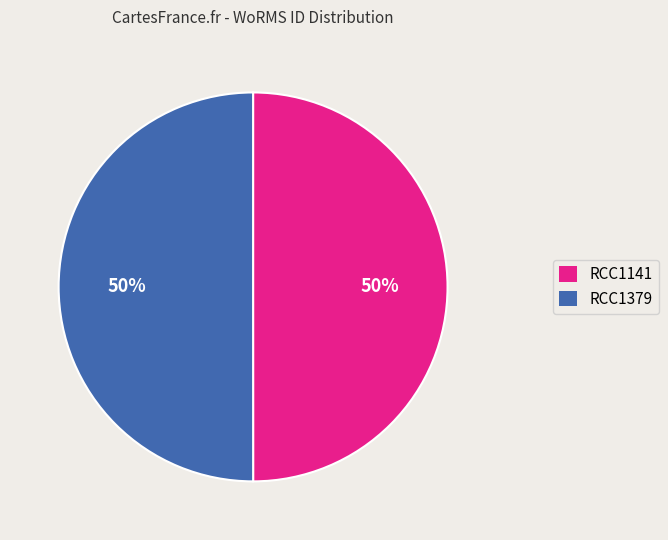

To the nearest percent, what percentage of the pie is RCC1141?

50%